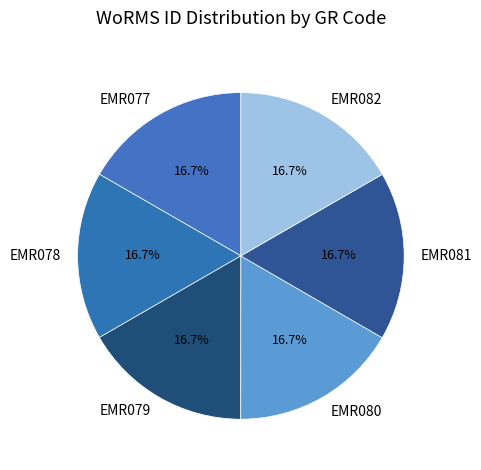

What portion of the pie excludes EMR081?

83.3%